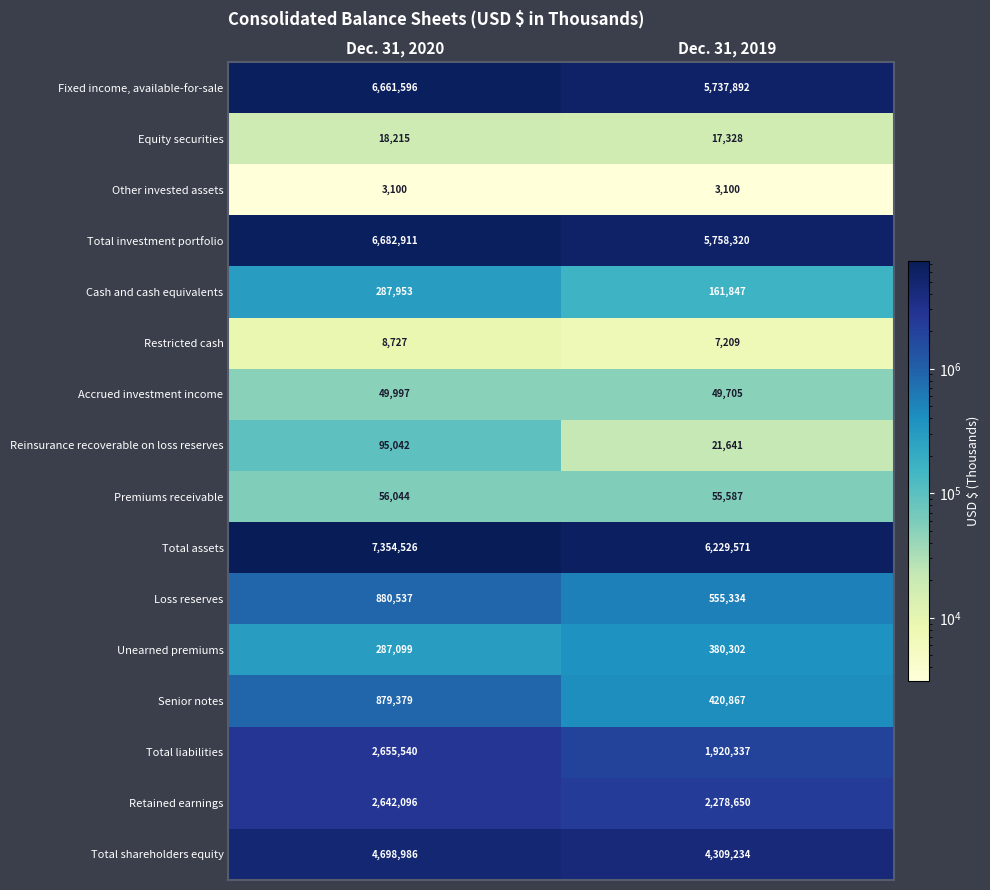

What is the average value of the Retained earnings series?

2460373